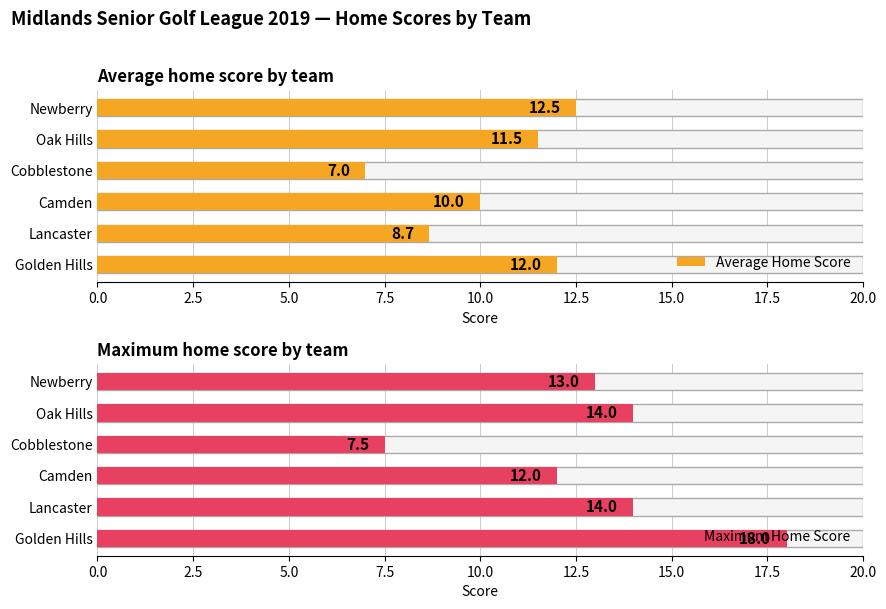

How many values in the Maximum Home Score series exceed 14?

1